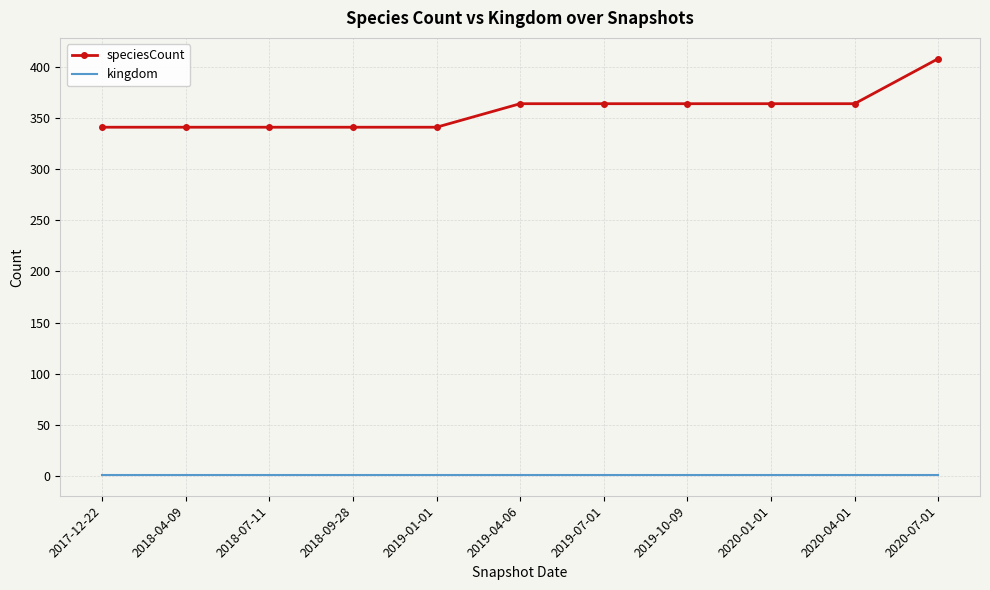

At 2019-04-06, list the series in order from smallest to largest.

kingdom, speciesCount